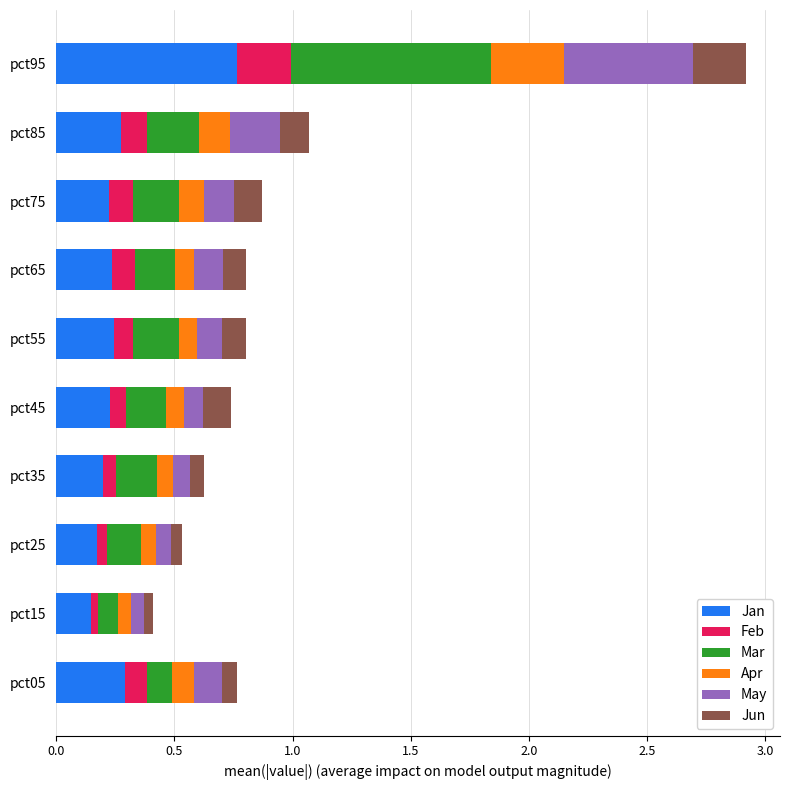

At which category is the sum across all series the highest?

pct95